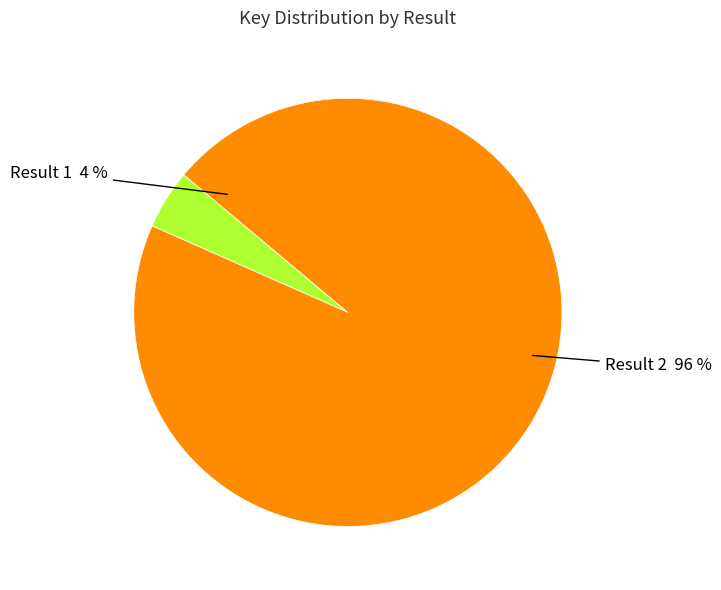

Between Result 1 and Result 2, which is larger?

Result 2